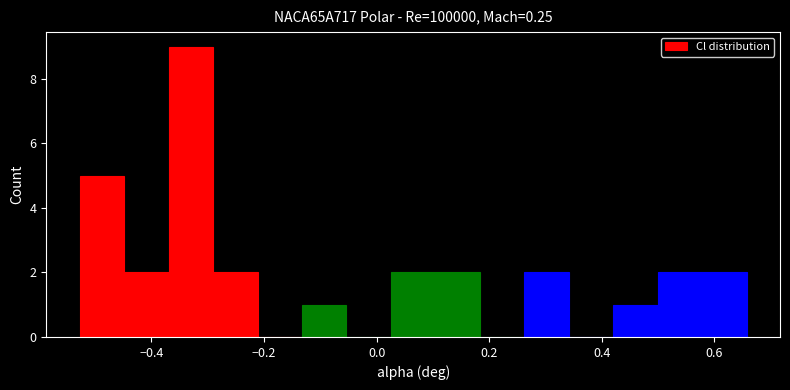

Around what value on the x-axis is the tallest bar? Give the approximate position of its centre, as read against the axis.

-0.34